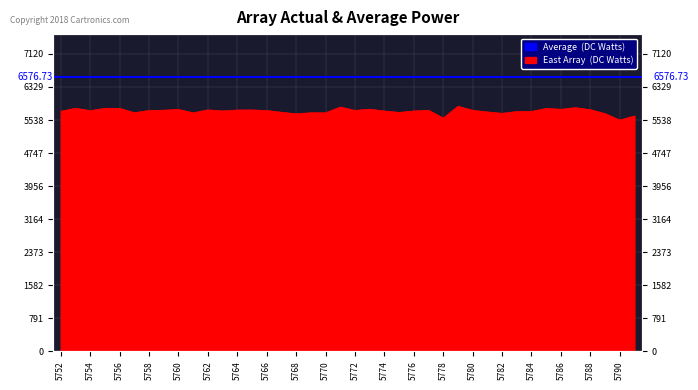

What is the maximum value shown in the chart?

5867